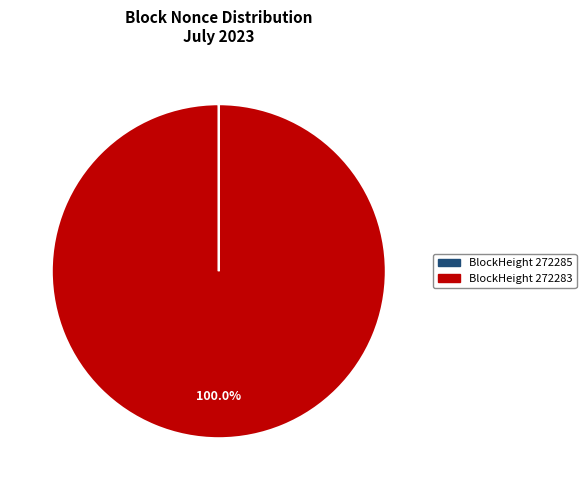

Is there any slice that represents more than half of the pie?

Yes